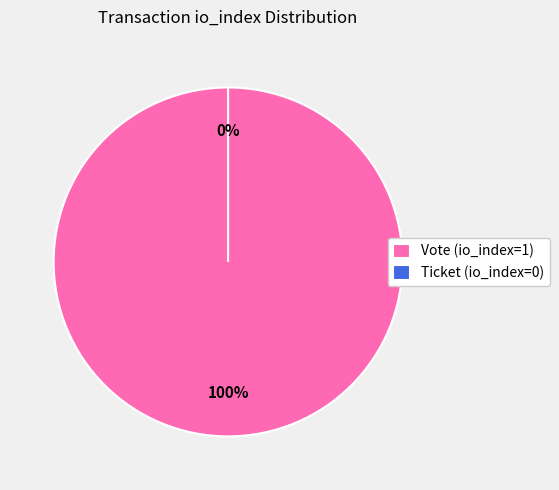

What percentage do Vote (io_index=1) and Ticket (io_index=0) together represent?

100.0%